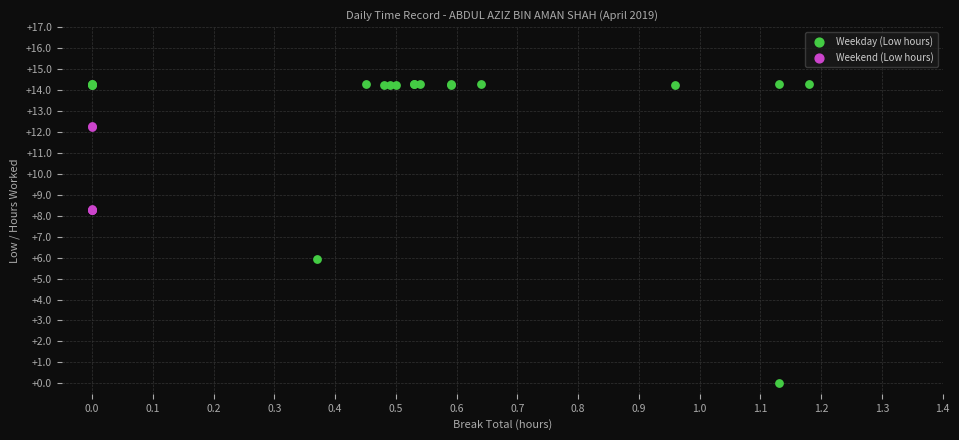

Which series contains the lowest Y value?

Weekday (Low hours)